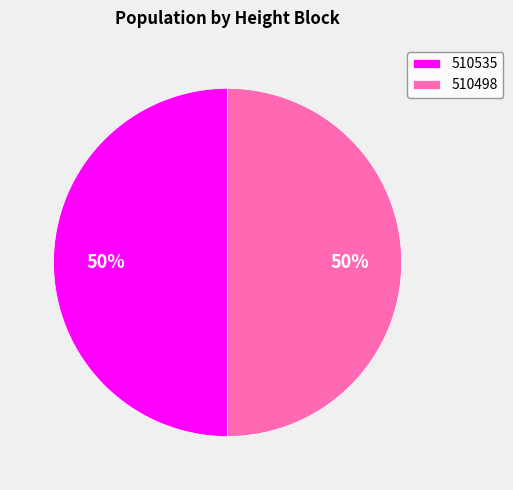

True or false: 510535 accounts for 50% of the total.

True